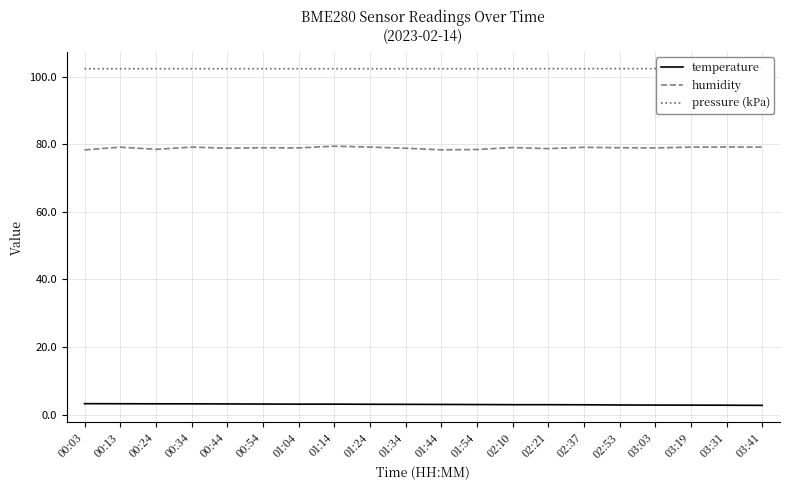

At which category is the sum across all series the highest?

01:14